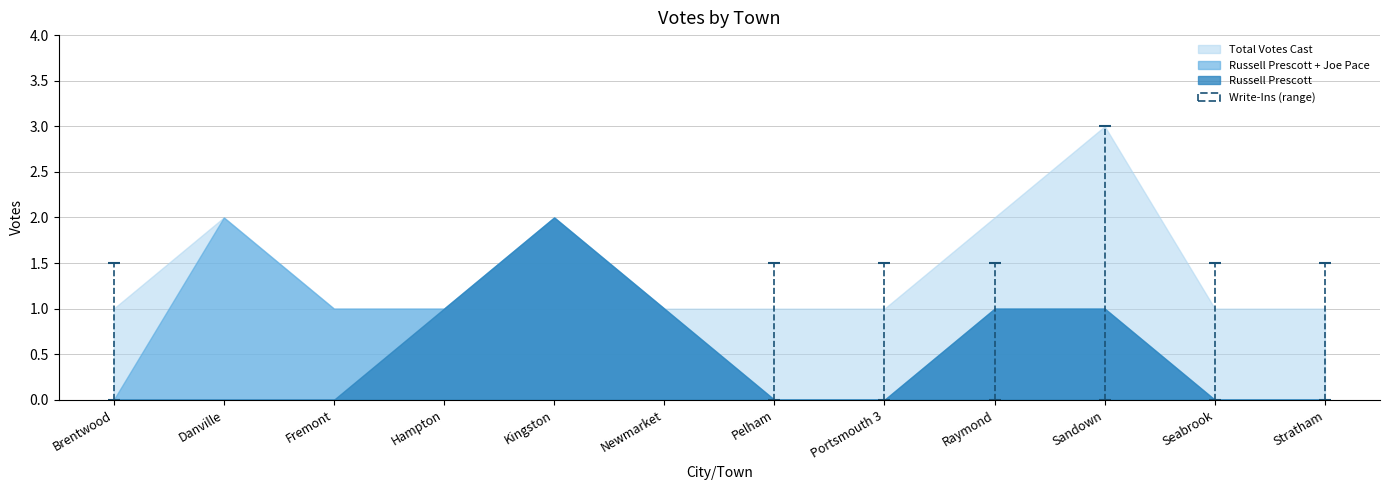

At which category is the sum across all series the highest?

Sandown